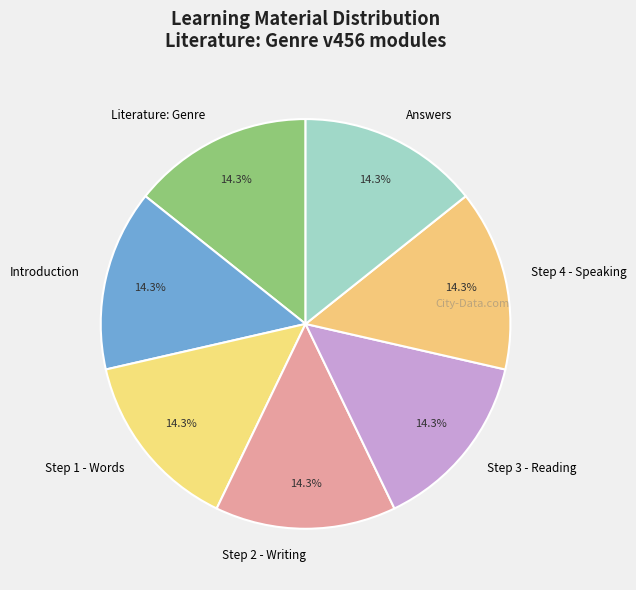

Approximately how many times larger is the value at Step 4 - Speaking compared to Answers?

1.0